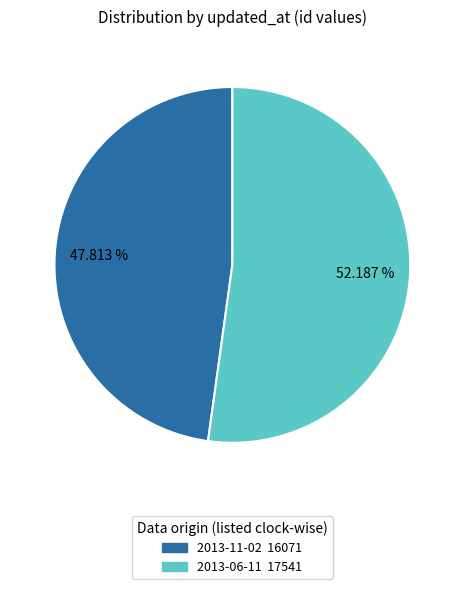

To the nearest percent, what portion does 2013-11-02 represent?

48%